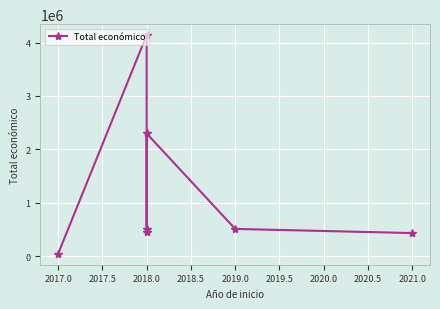

How many lines are shown in the chart?

1